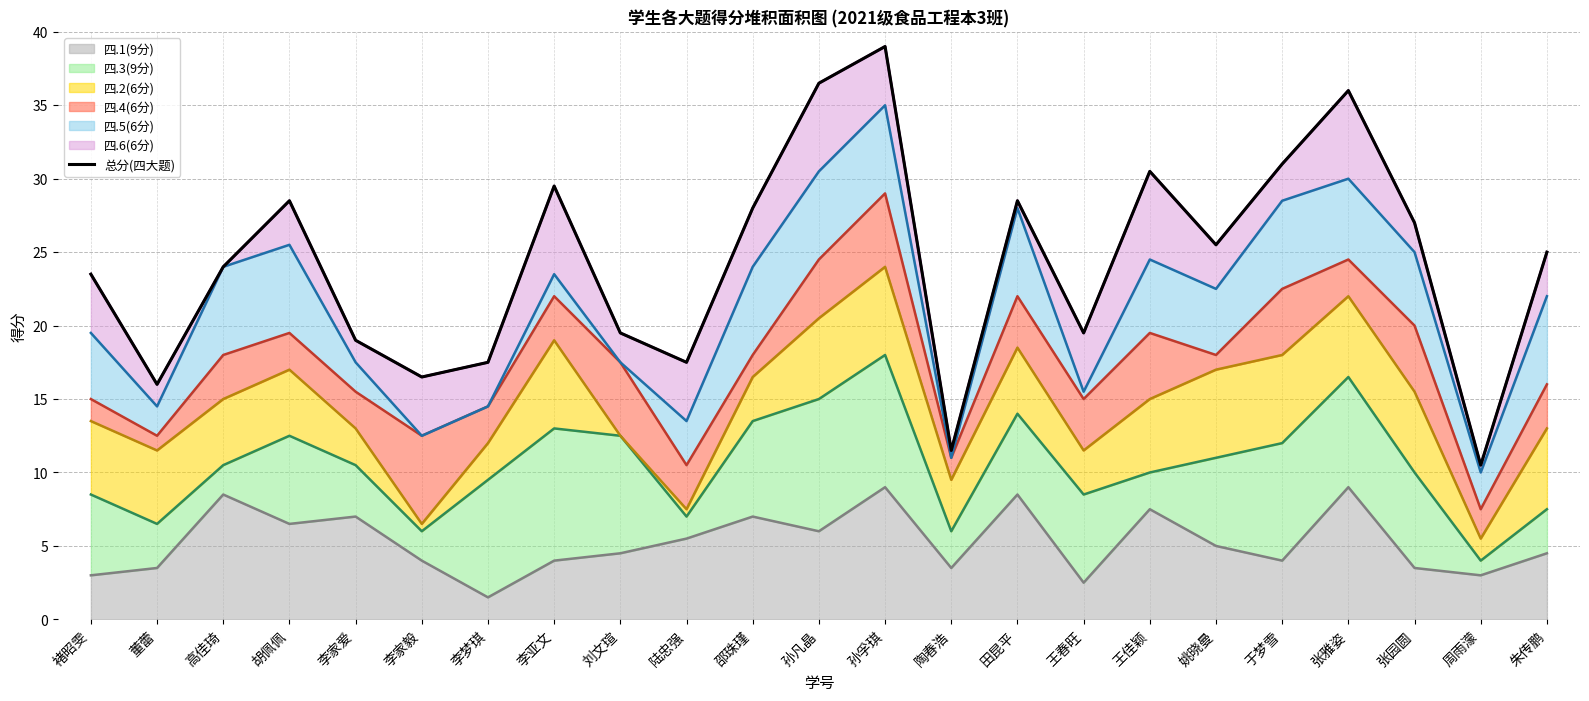

List the labels in order of value, smallest first.

周雨濛, 陶春浩, 董蕾, 李家毅, 李梦琪, 陆忠强, 李家爱, 刘文瑄, 王春旺, 褚昭雯, 高佳琦, 朱传鹏, 姚晓曼, 张园圆, 邵珠瑾, 胡佩佩, 田昆平, 李亚文, 王佳颖, 于梦雪, 张雅姿, 孙凡晶, 孙孚琪